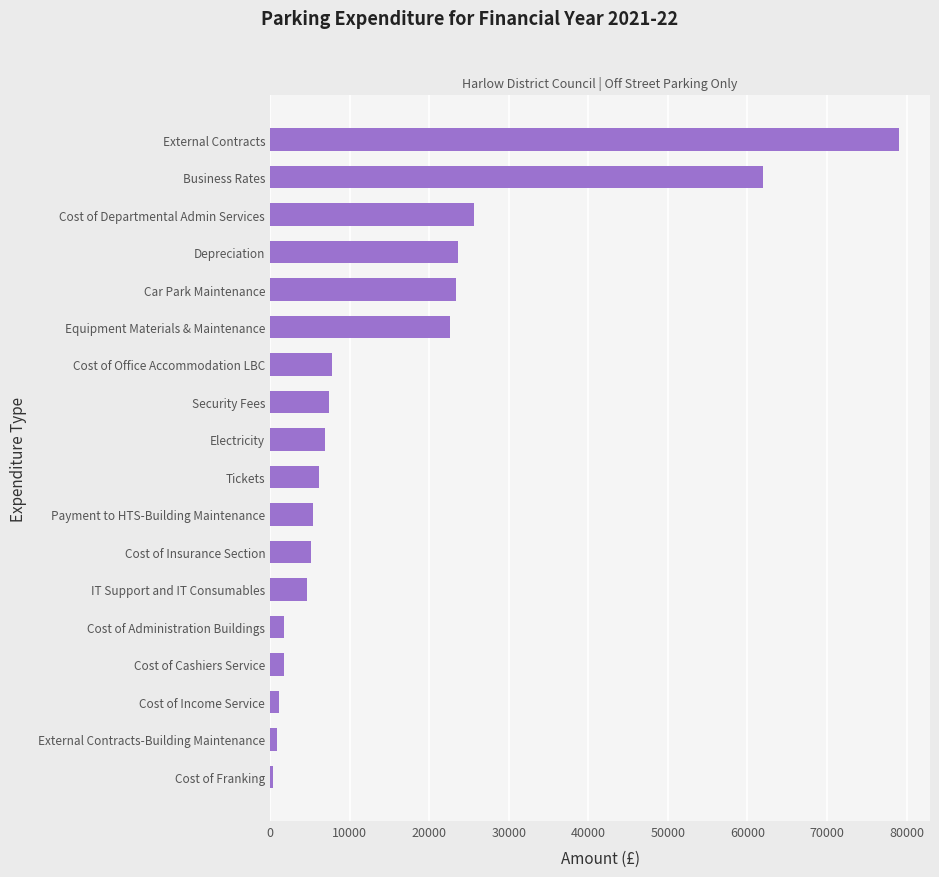

Are the bars horizontal?

Yes